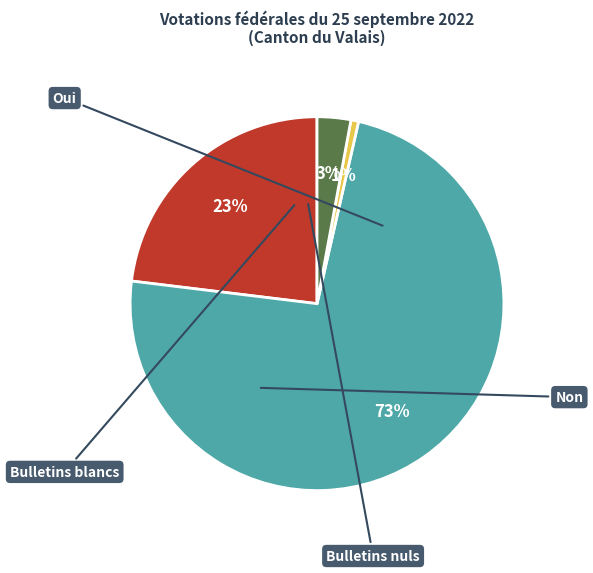

True or false: Oui accounts for 17% of the total.

False